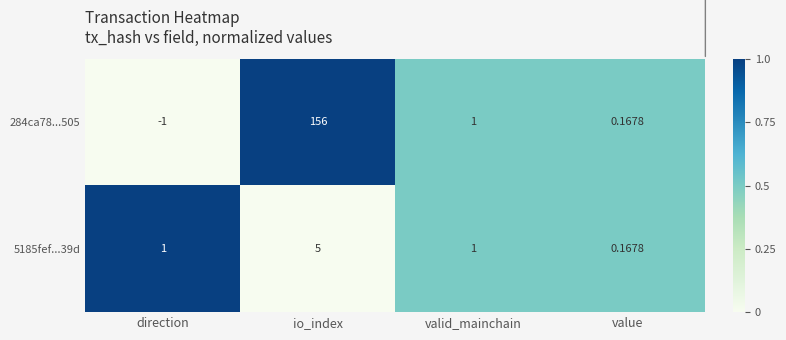

What is the difference between the highest and lowest values at direction?

2.0